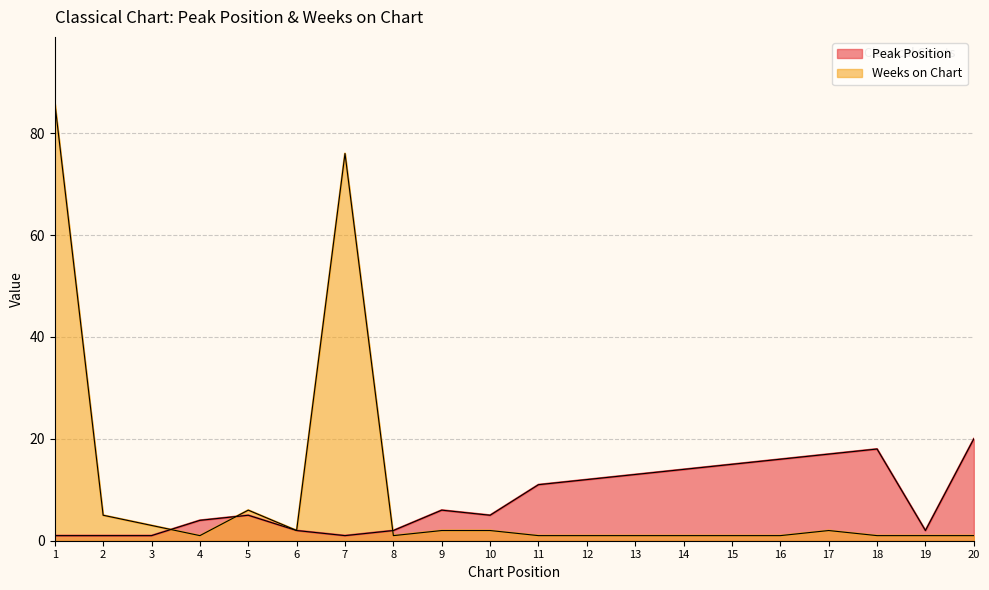

The value of Weeks on Chart at 8 is 2. True or false?

False